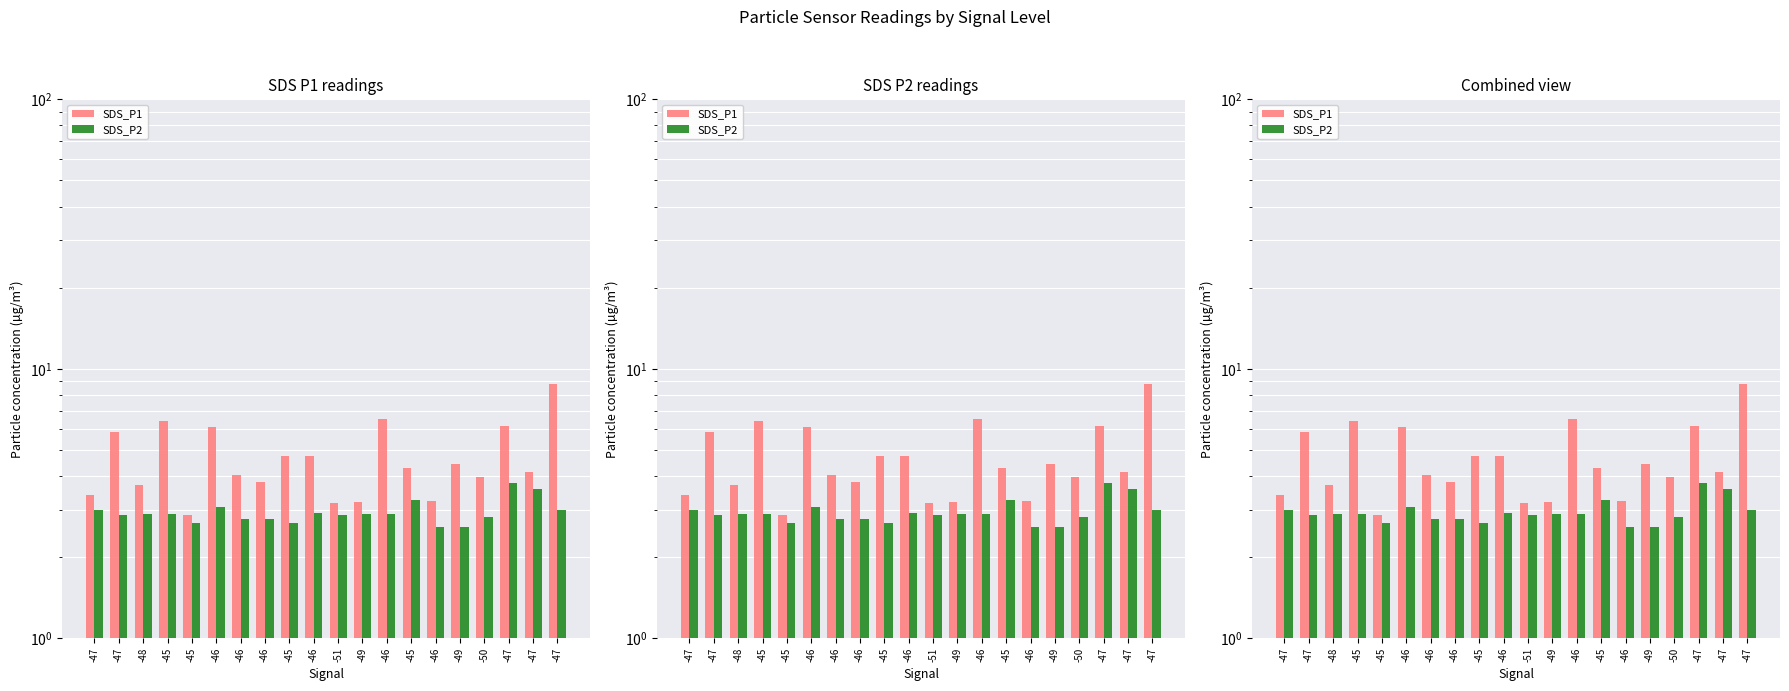

At how many categories does at least one series exceed 4?

12